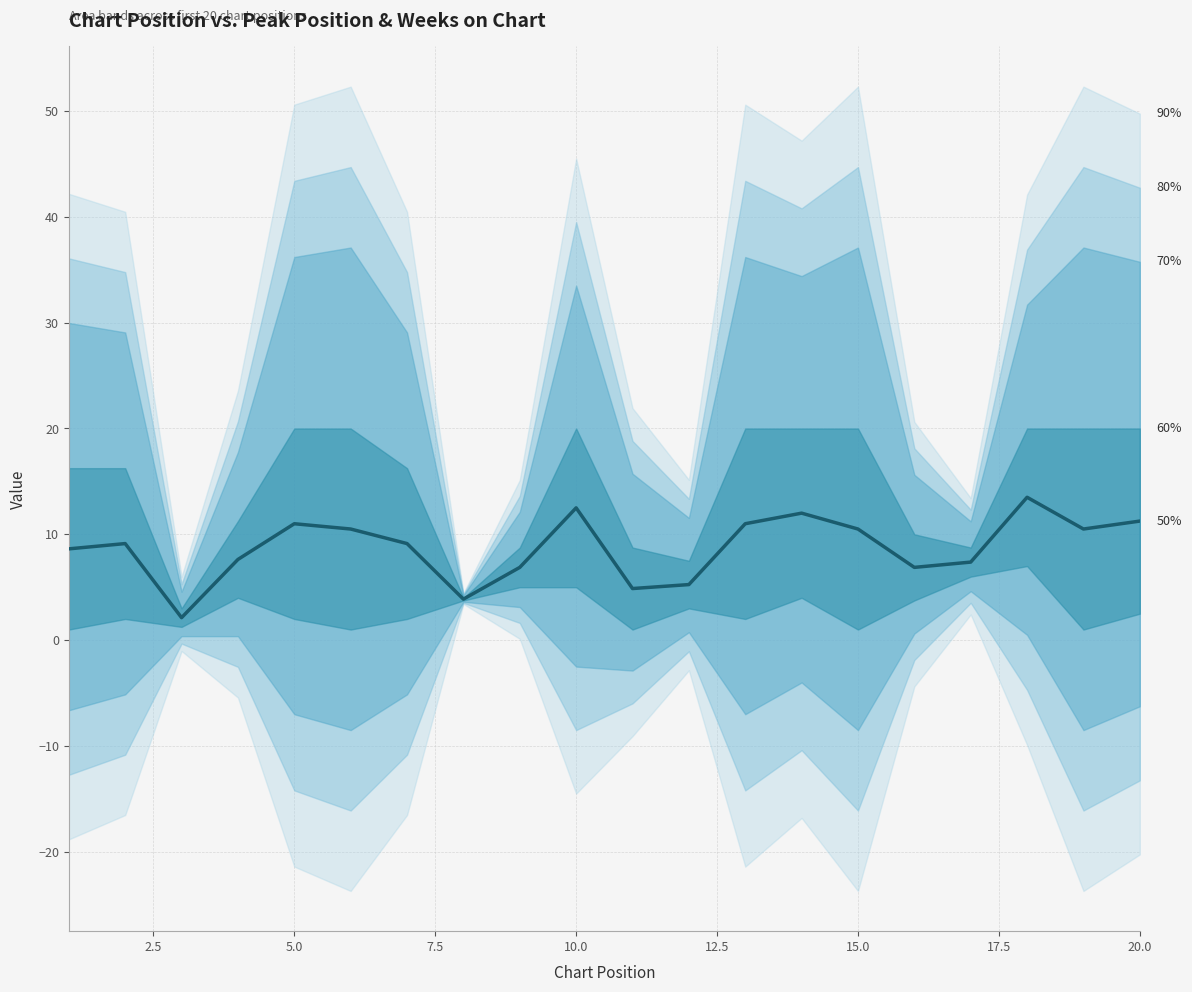

The value at 16 is 3.4. True or false?

False